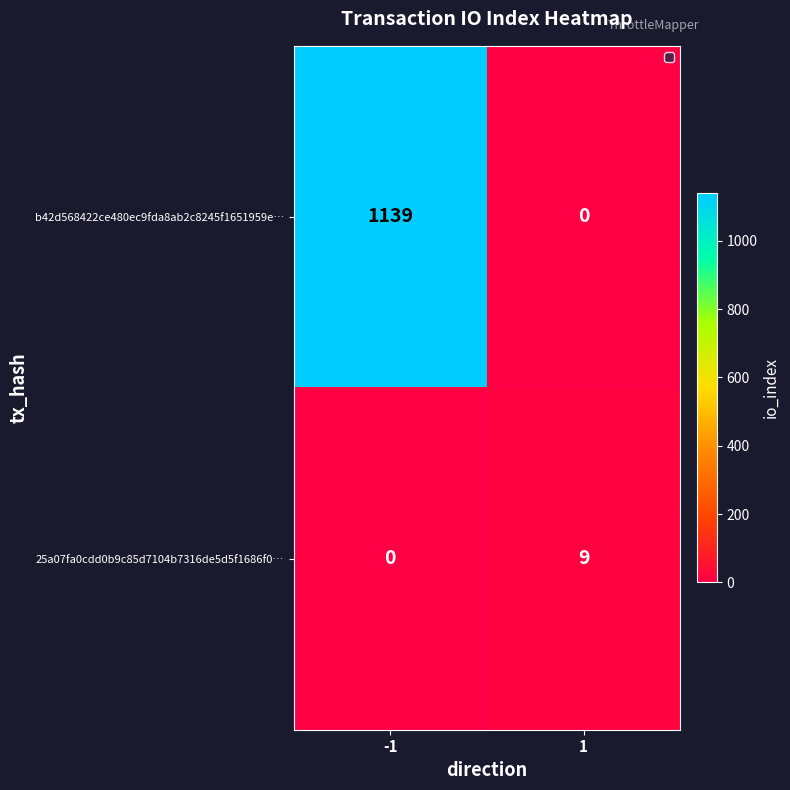

Reading left to right, extract all data points from this chart.

b42d568422ce480ec9fda8ab2c8245f1651959e…: 1139	0
25a07fa0cdd0b9c85d7104b7316de5d5f1686f0…: 0	9